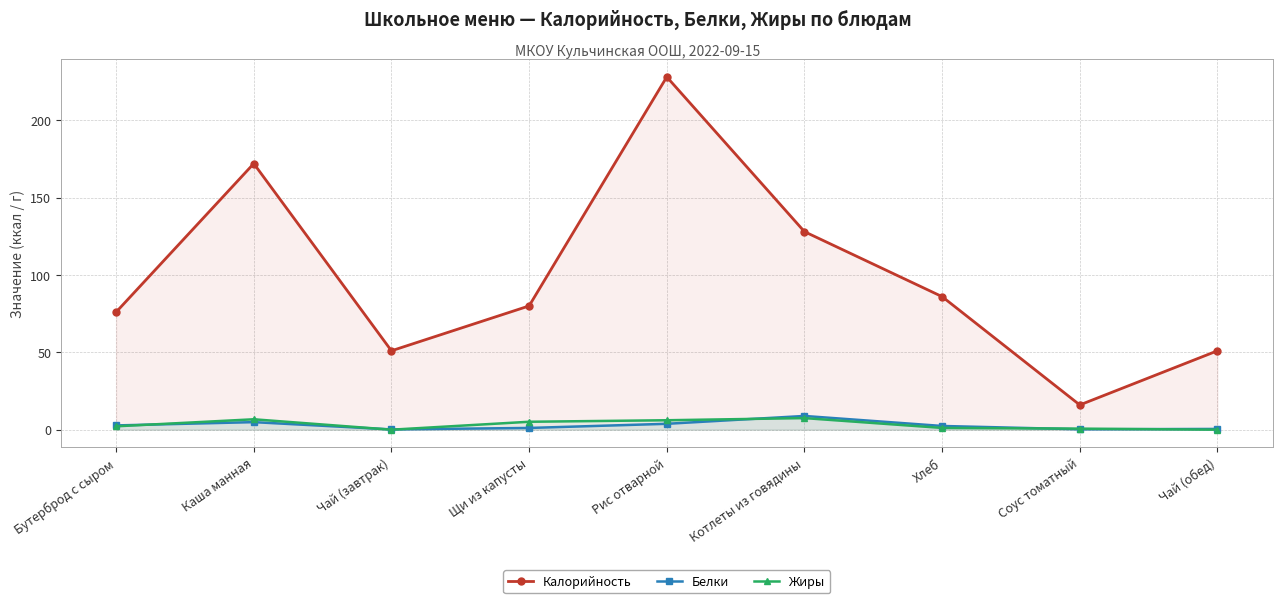

What is the difference between the highest and lowest values at Рис отварной?

224.2